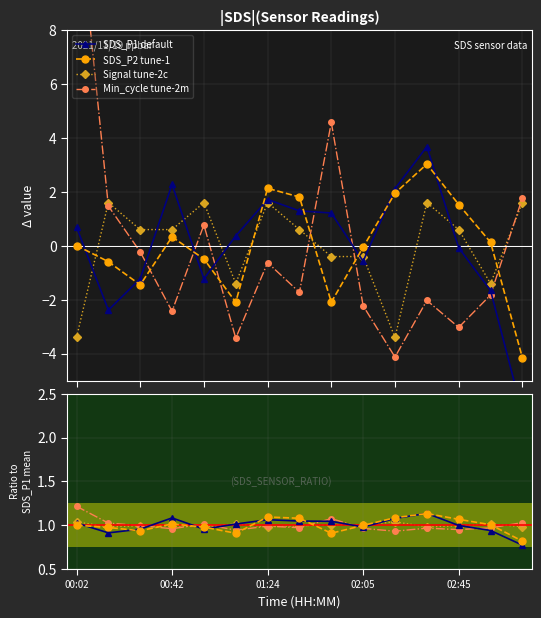

How many series are shown in this chart?

4